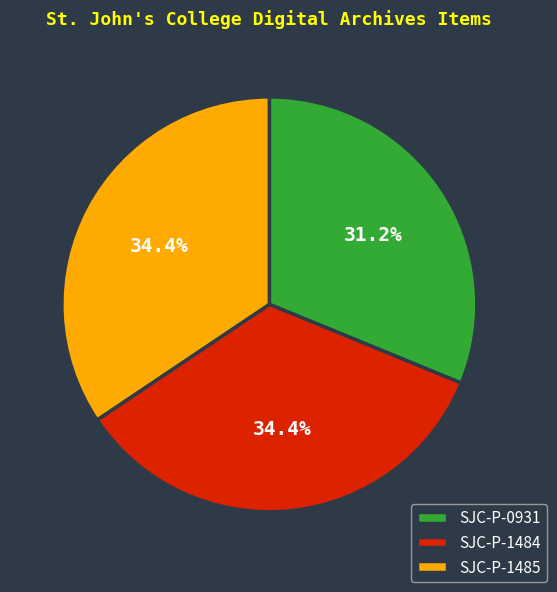

Which has a higher value, SJC-P-1485 or SJC-P-0931?

SJC-P-1485